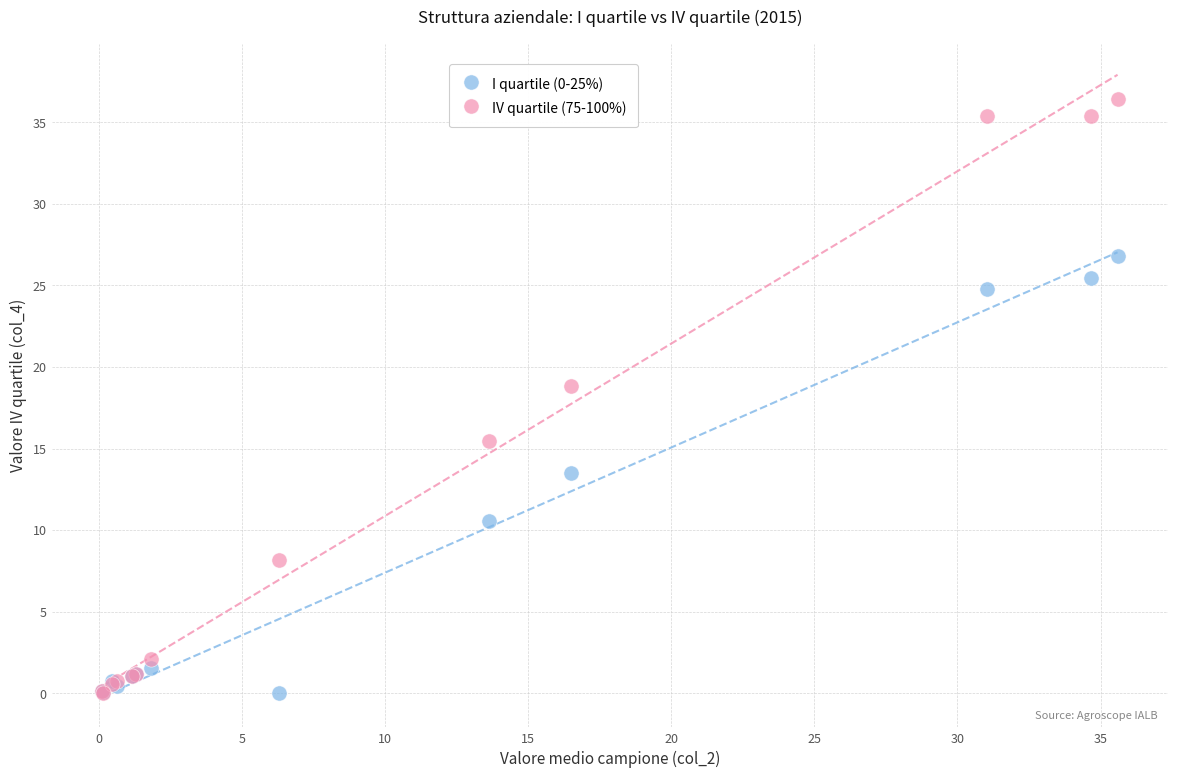

Which series has the widest spread of Y values?

IV quartile (75-100%)